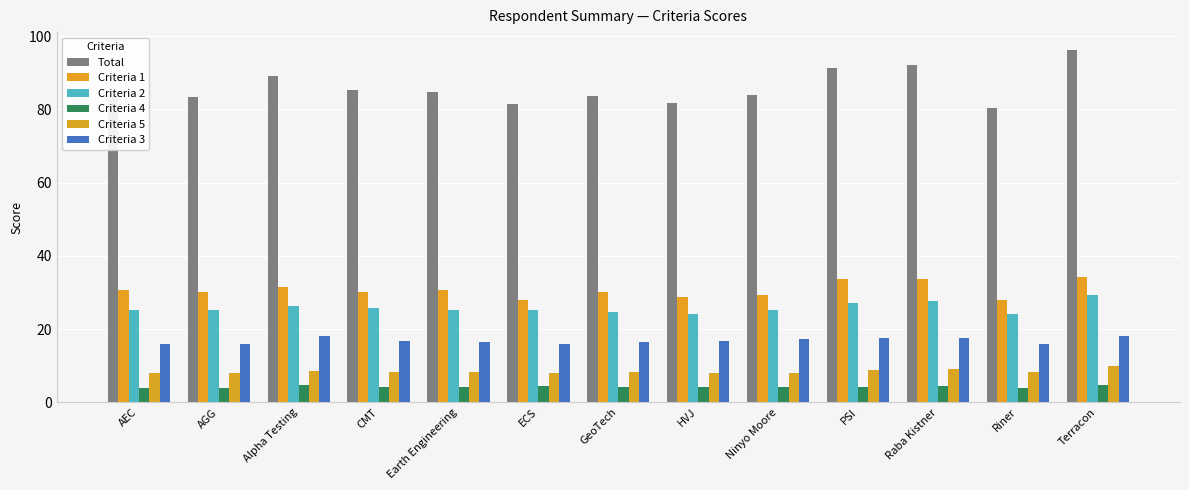

Reading right to left, extract all data points from this chart.

Total: Terracon=96.3	Riner=80.4	Raba Kistner=92.2	PSI=91.3	Ninyo Moore=83.9	HVJ=81.7	GeoTech=83.6	ECS=81.6	Earth Engineering=84.8	CMT=85.4	Alpha Testing=89.1	AGG=83.3	AEC=84.0
Criteria 1: Terracon=34.3	Riner=28.0	Raba Kistner=33.6	PSI=33.6	Ninyo Moore=29.4	HVJ=28.7	GeoTech=30.1	ECS=28.0	Earth Engineering=30.8	CMT=30.1	Alpha Testing=31.5	AGG=30.1	AEC=30.8
Criteria 2: Terracon=29.4	Riner=24.0	Raba Kistner=27.6	PSI=27.0	Ninyo Moore=25.2	HVJ=24.0	GeoTech=24.6	ECS=25.2	Earth Engineering=25.2	CMT=25.8	Alpha Testing=26.4	AGG=25.2	AEC=25.2
Criteria 4: Terracon=4.8	Riner=4.0	Raba Kistner=4.4	PSI=4.3	Ninyo Moore=4.1	HVJ=4.2	GeoTech=4.3	ECS=4.4	Earth Engineering=4.2	CMT=4.3	Alpha Testing=4.6	AGG=4.0	AEC=4.0
Criteria 5: Terracon=9.8	Riner=8.4	Raba Kistner=9.0	PSI=8.8	Ninyo Moore=8.0	HVJ=8.0	GeoTech=8.2	ECS=8.0	Earth Engineering=8.2	CMT=8.4	Alpha Testing=8.6	AGG=8.0	AEC=8.0
Criteria 3: Terracon=18.0	Riner=16.0	Raba Kistner=17.6	PSI=17.6	Ninyo Moore=17.2	HVJ=16.8	GeoTech=16.4	ECS=16.0	Earth Engineering=16.4	CMT=16.8	Alpha Testing=18.0	AGG=16.0	AEC=16.0